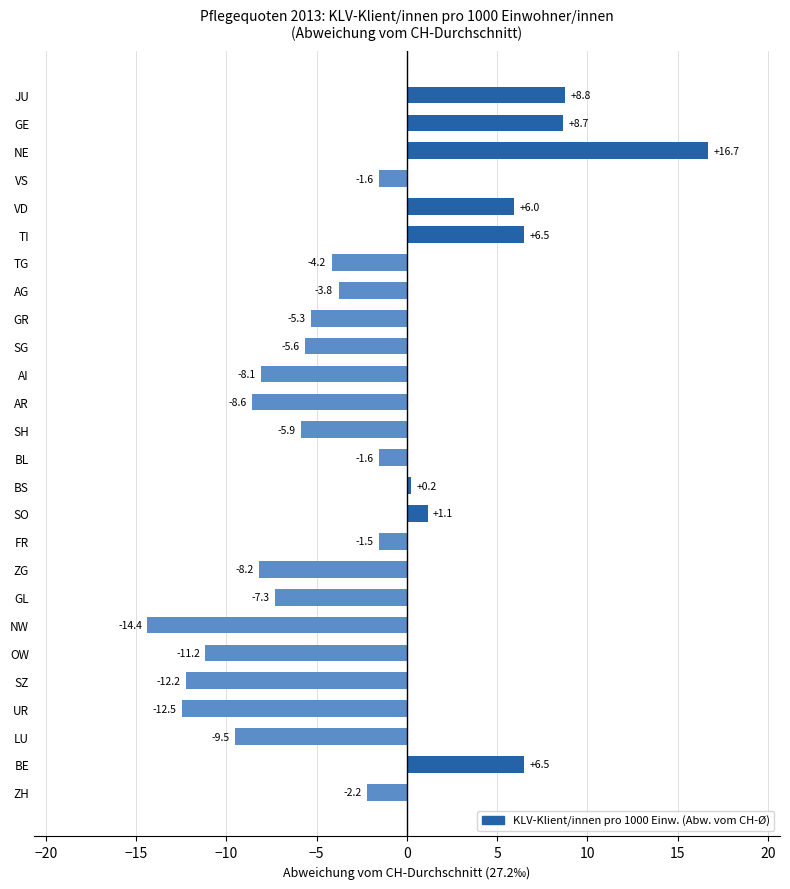

Read the value at BE.

6.5